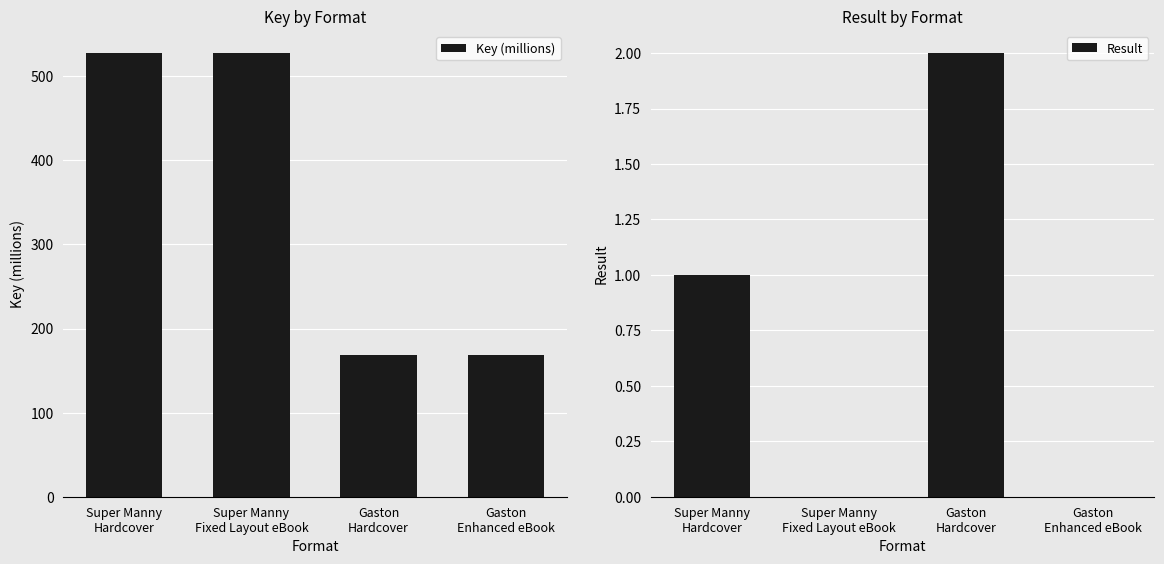

Which series changed the most between Super Manny
Fixed Layout eBook and Gaston
Hardcover?

Key (millions)